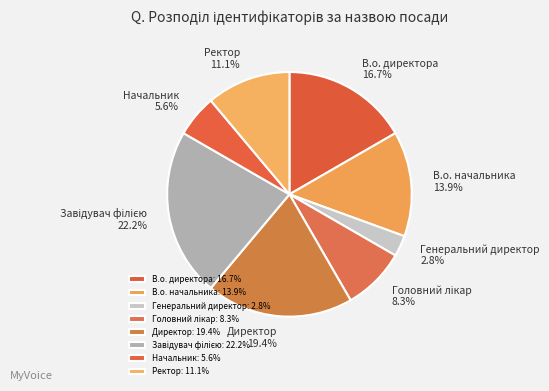

To the nearest percent, what portion does В.о. начальника represent?

14%